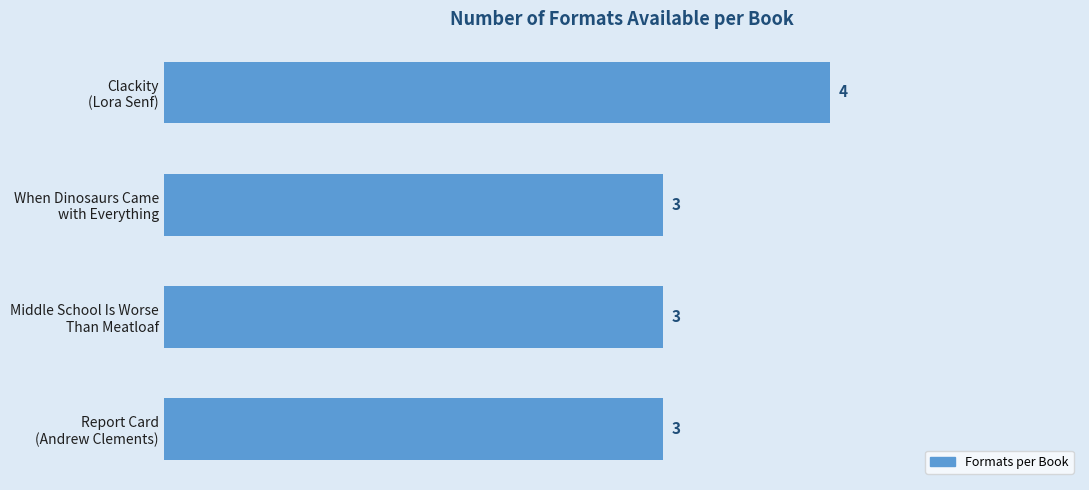

Reading bottom to top, extract all data points from this chart.

3	3	3	4